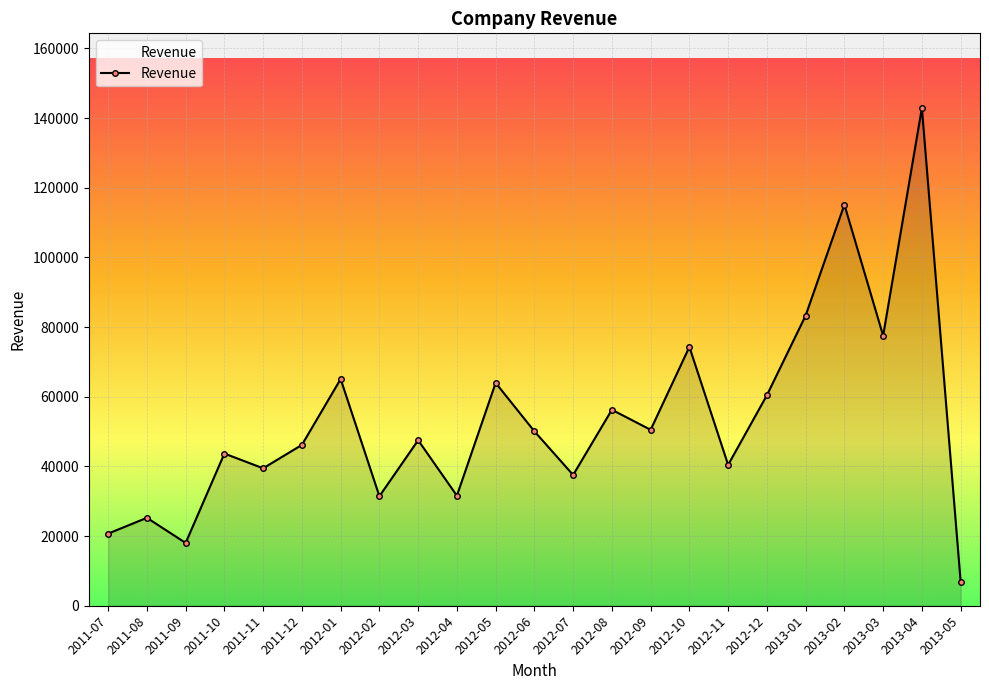

What is the average value?

53405.5